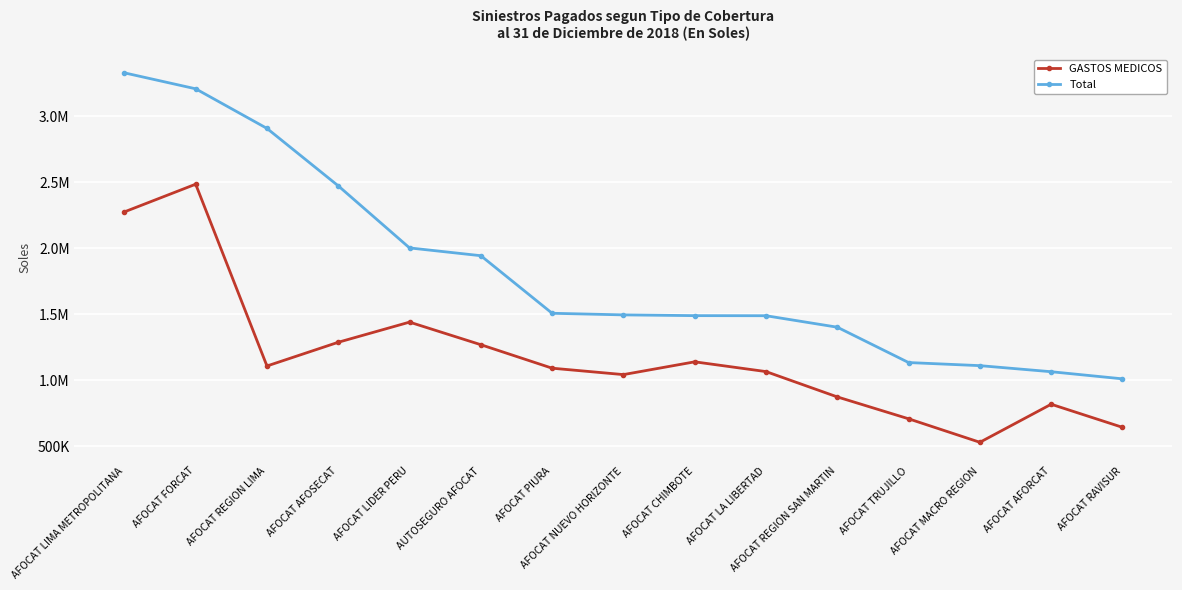

True or false: Total has a value of 1010849.3 at AFOCAT RAVISUR.

True